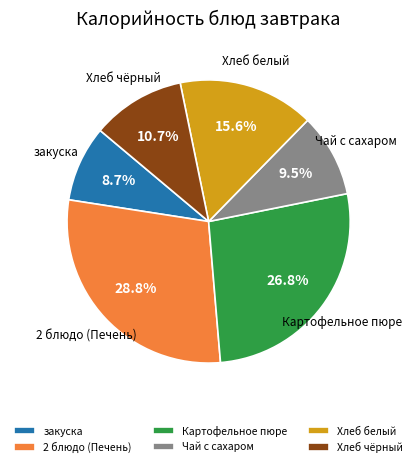

Which slice is the largest?

2 блюдо (Печень)